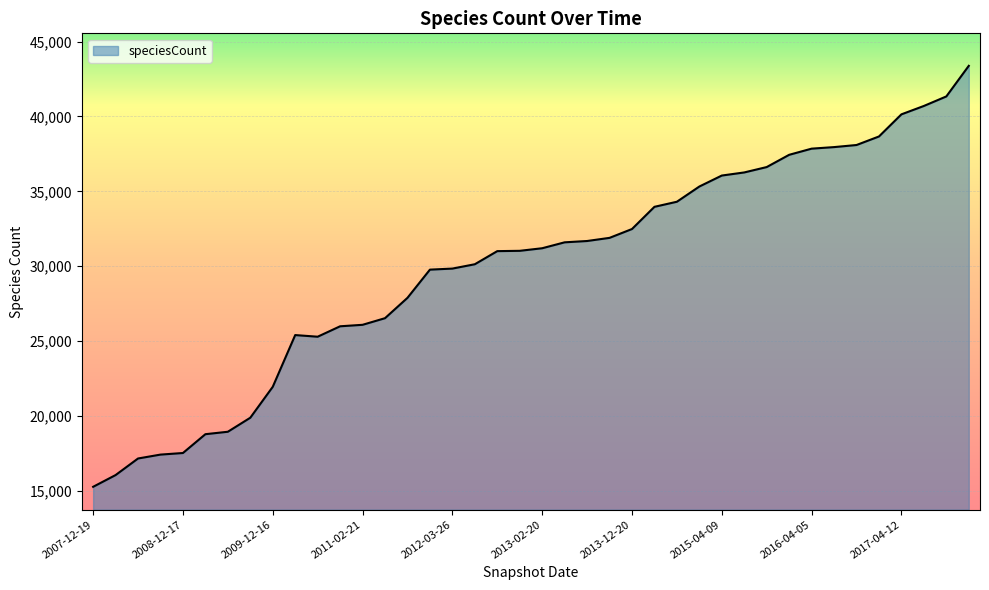

What is the greatest value displayed?

43381